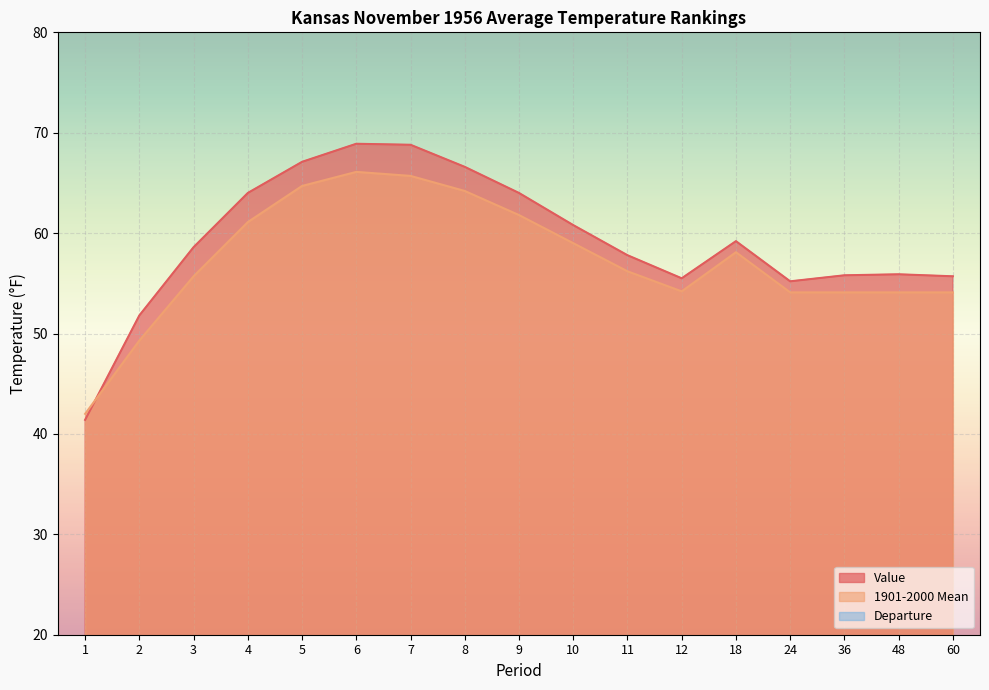

How many lines are shown in the chart?

3